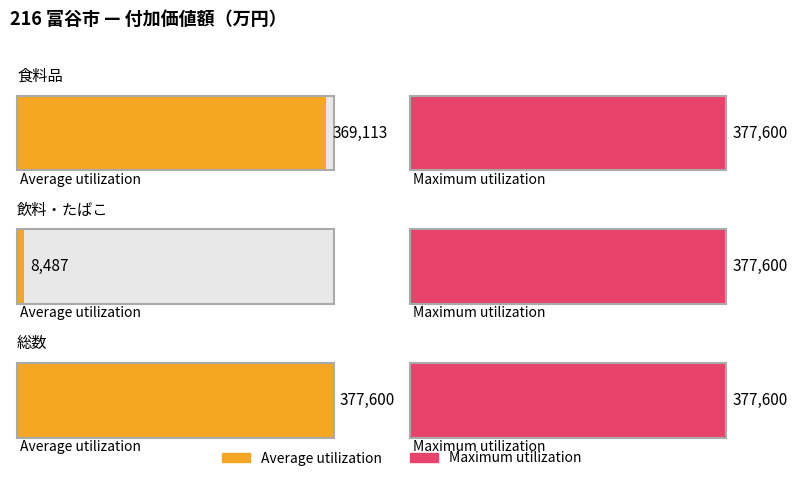

At which label does Maximum utilization reach its minimum?

食料品